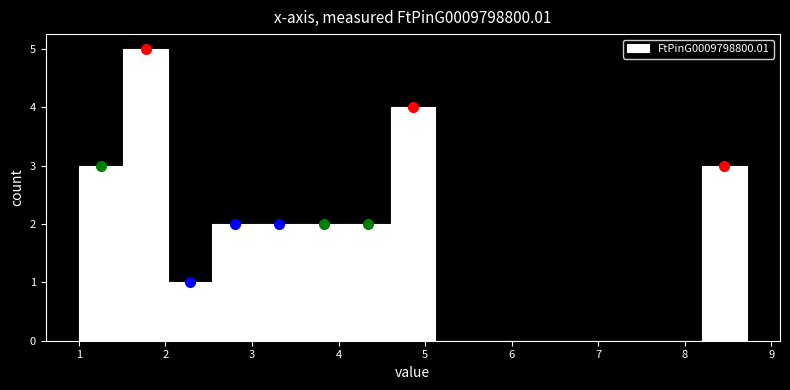

What is the height of the bar covering 2.5 to 3.1 on the x-axis? Neither the bar edges nor the heights are printed on the chart, so give them approximately, as read against the axes.

2